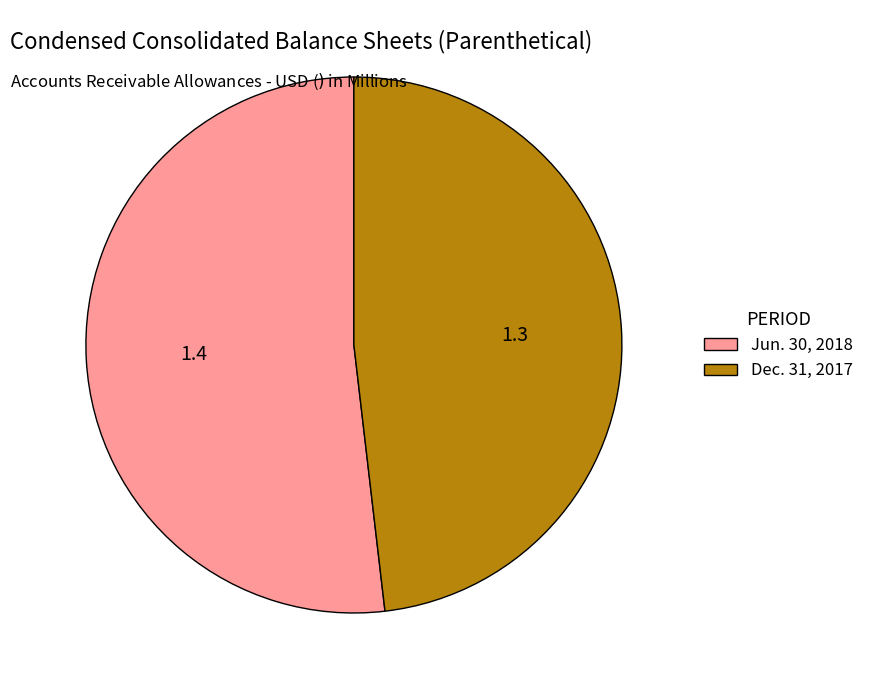

The Dec. 31, 2017 slice represents 35% of the pie. True or false?

False